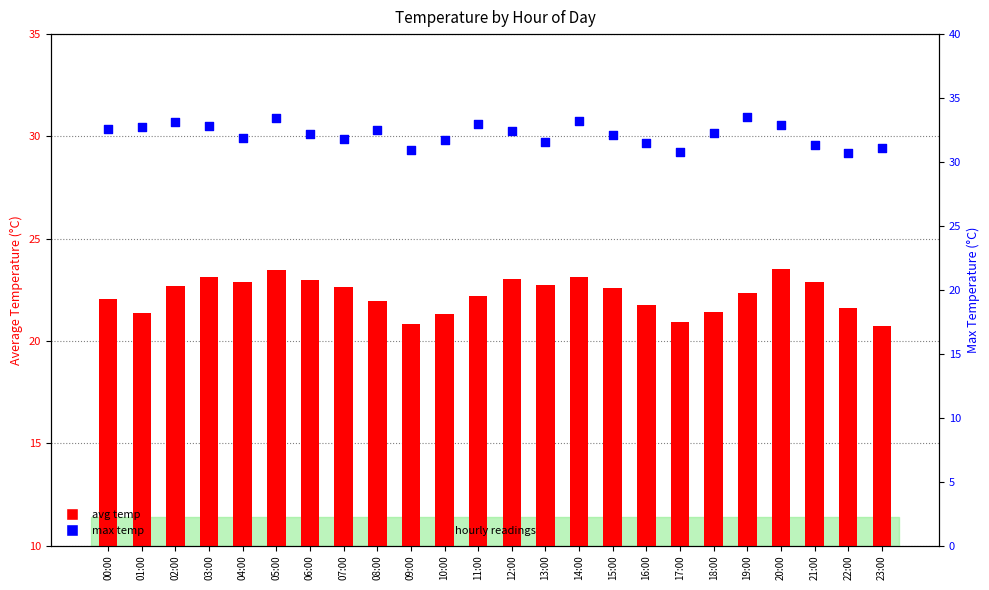

Which series has the widest spread of Y values?

avg temp